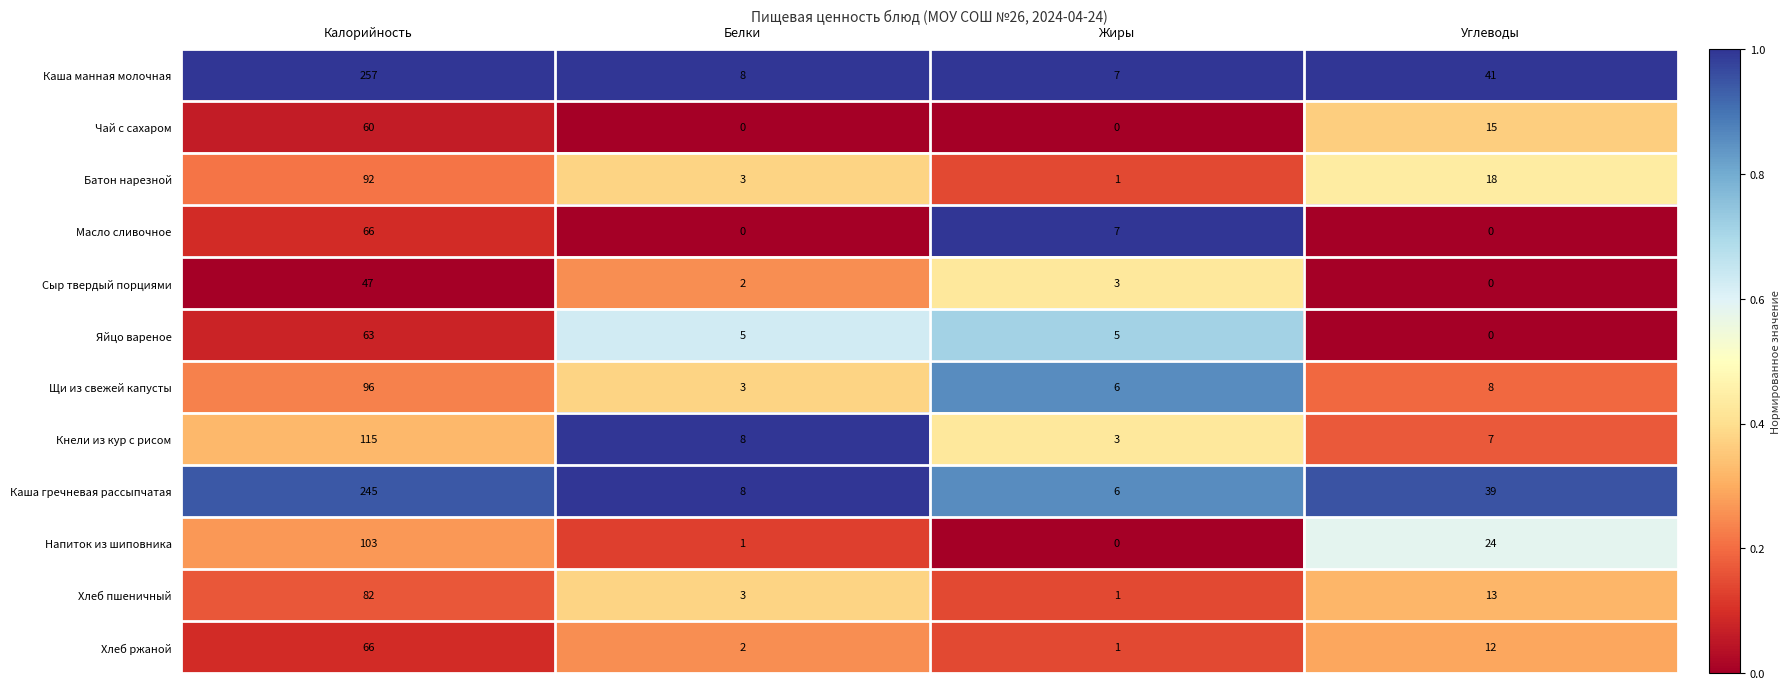

List the labels in order of Щи из свежей капусты value, largest first.

Калорийность, Углеводы, Жиры, Белки